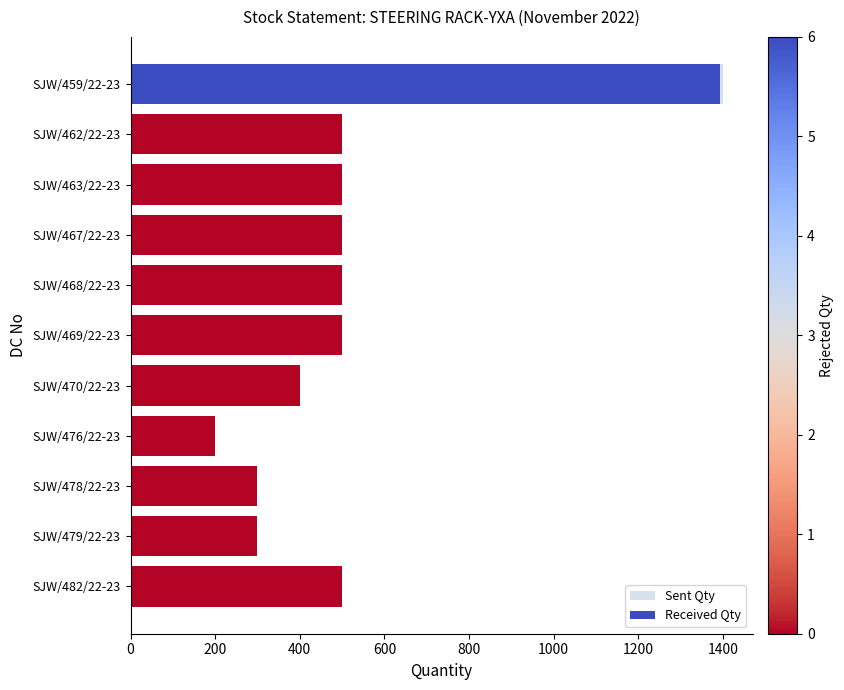

What is the difference between the maximum and minimum values?

1200